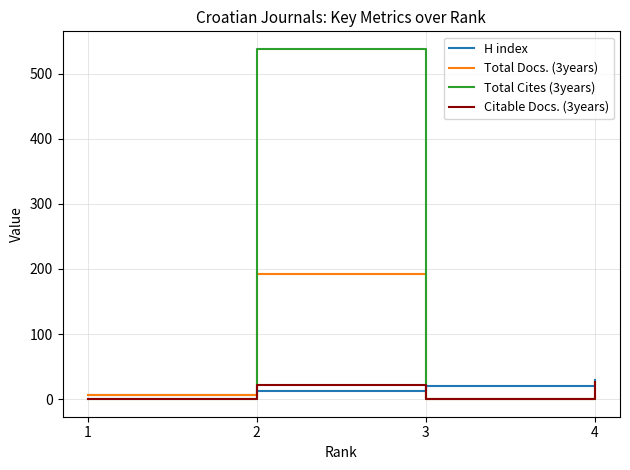

What is the maximum value for H index?

30